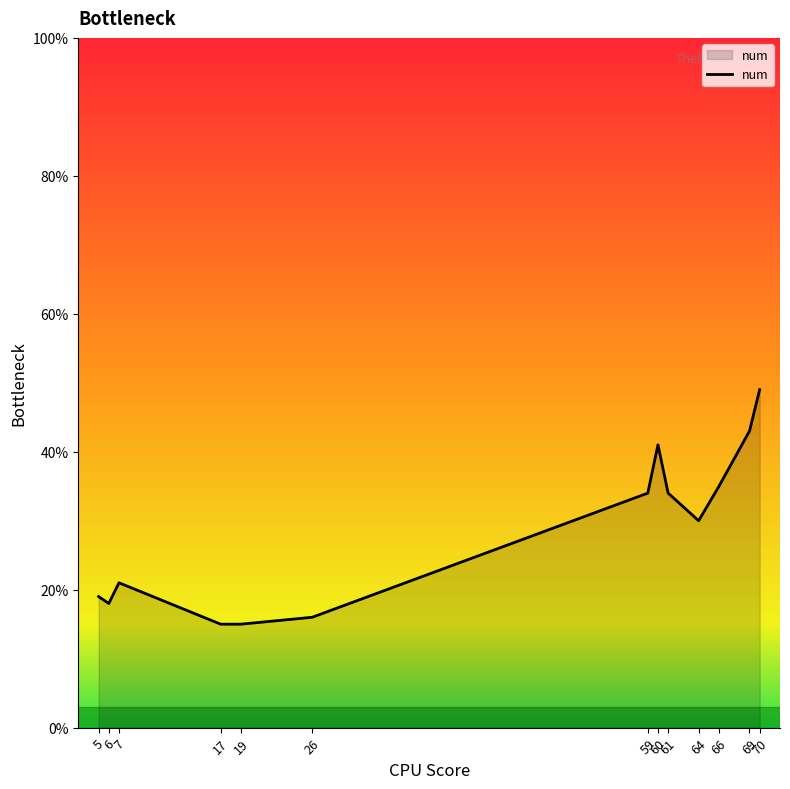

Reading right to left, list all the values displayed in this chart.

49	43	35	30	34	41	34	16	15	15	21	18	19